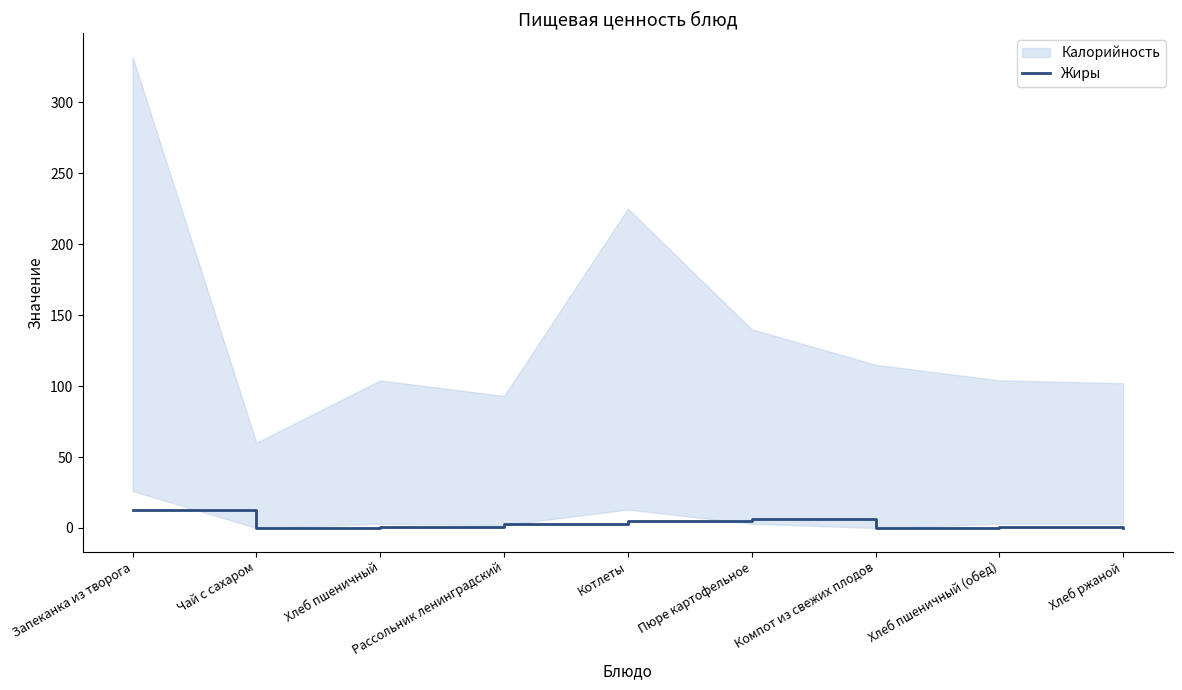

The value of Жиры at Чай с сахаром is 0. True or false?

True